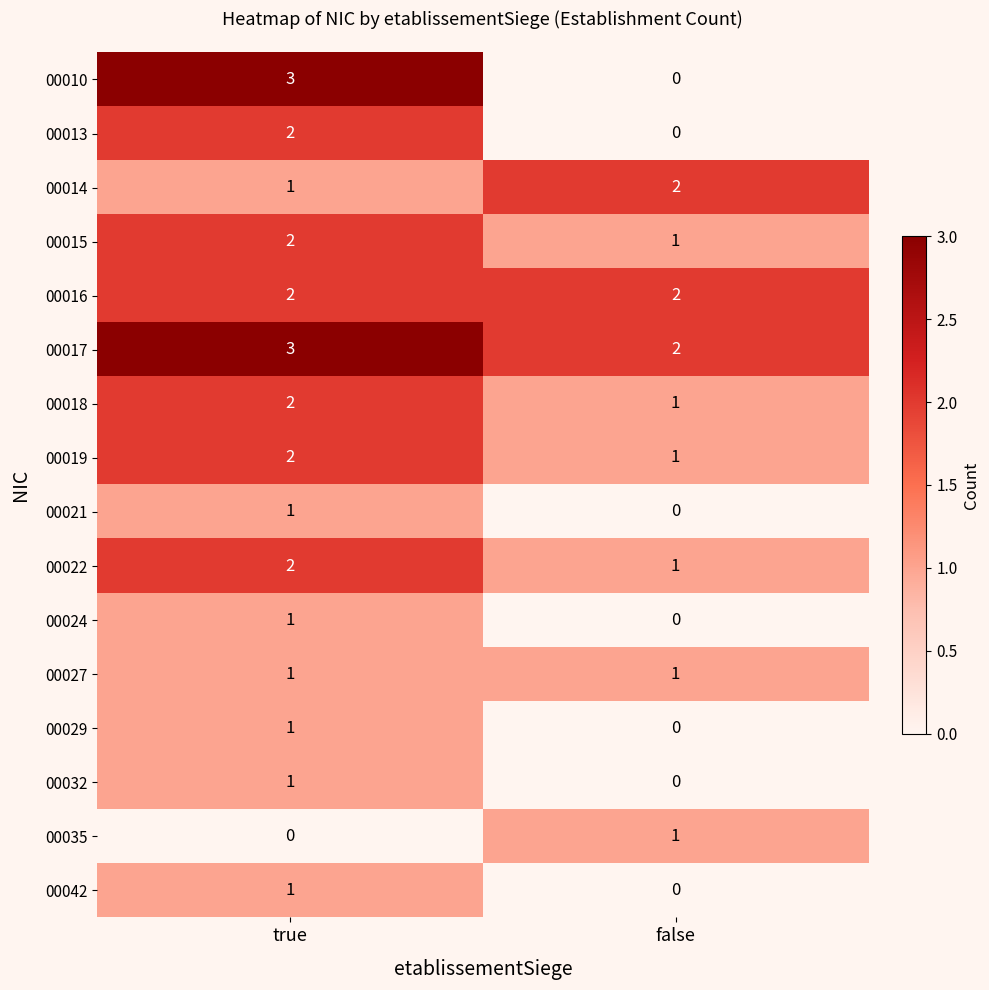

Count the number of categories in the chart.

2